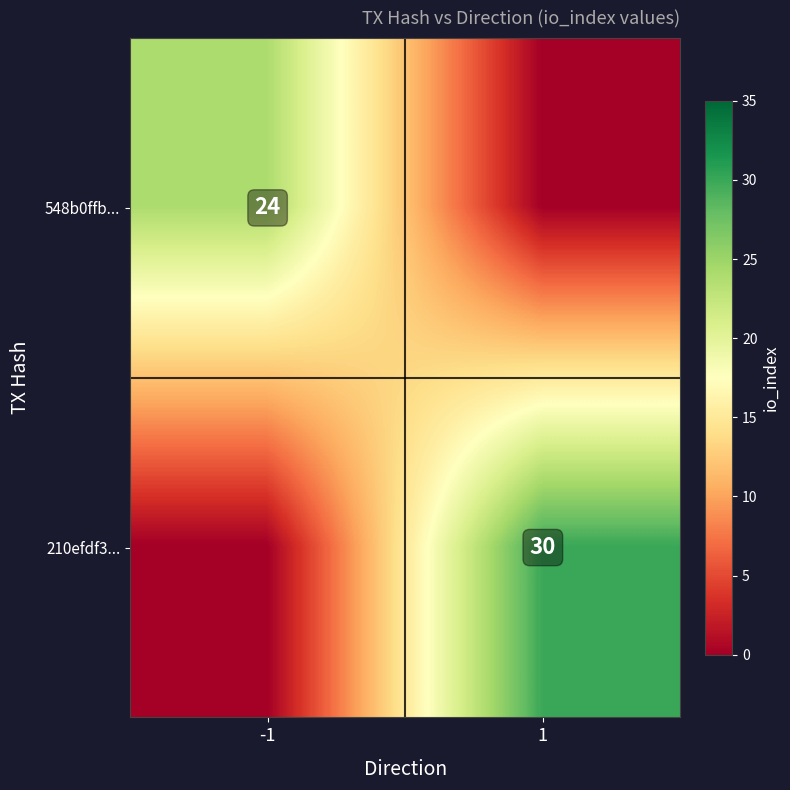

At how many categories does at least one series exceed 29?

1